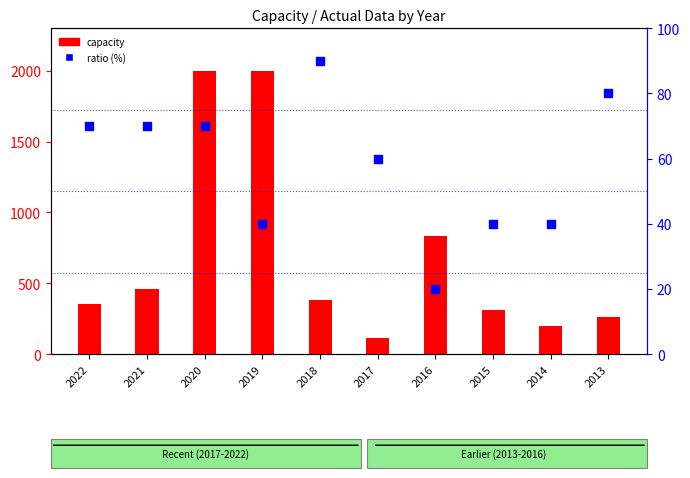

Which series contains the highest Y value?

capacity